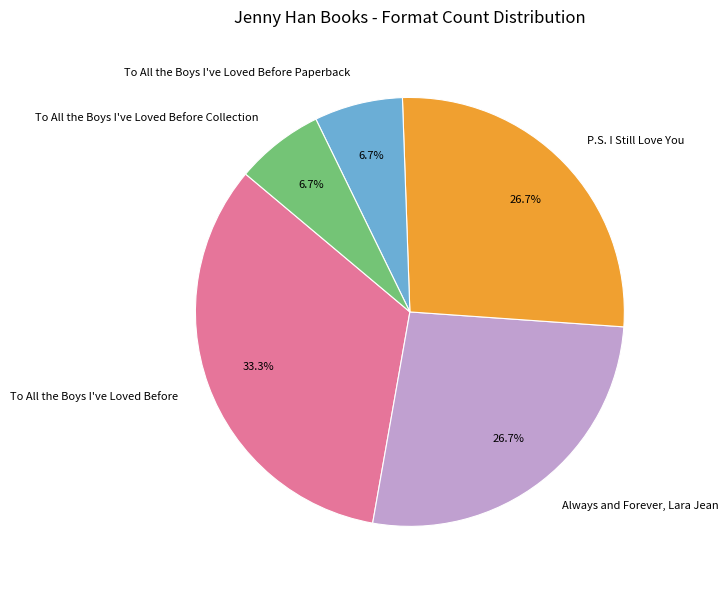

To the nearest percent, what percentage of the pie is To All the Boys I've Loved Before?

33%